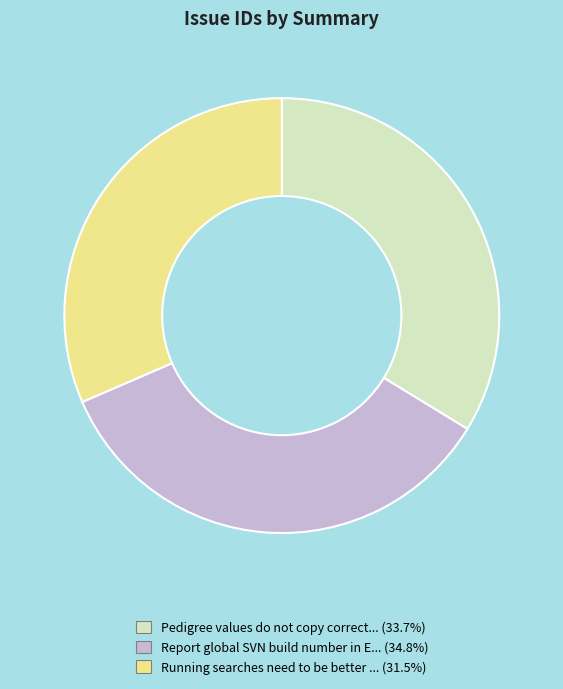

Is there a majority slice in this chart?

No